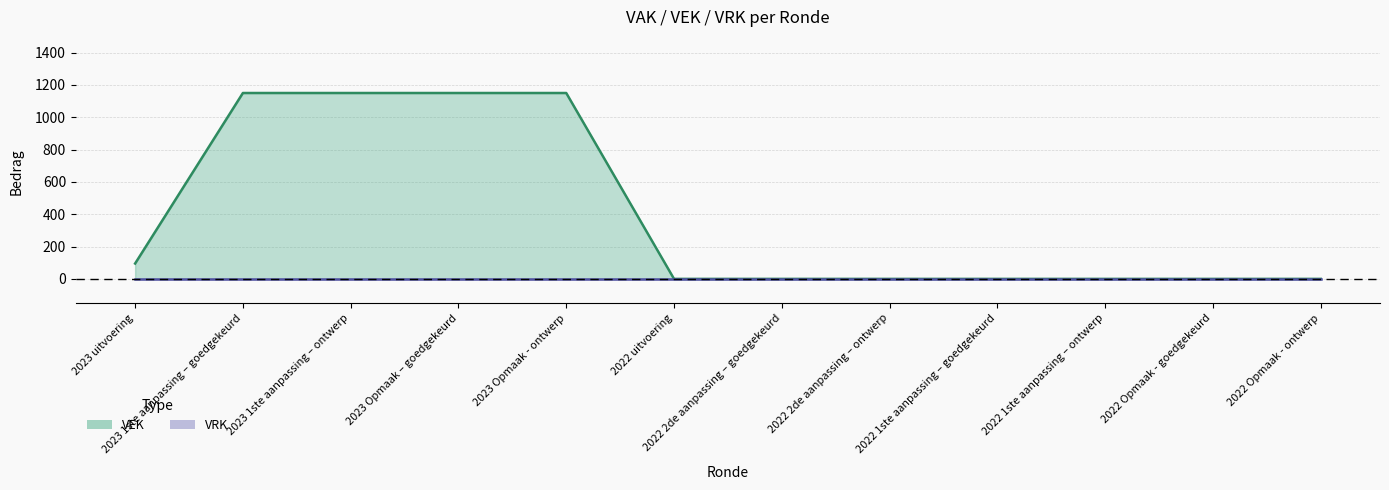

At which category does the chart reach its minimum across all series?

2022 uitvoering